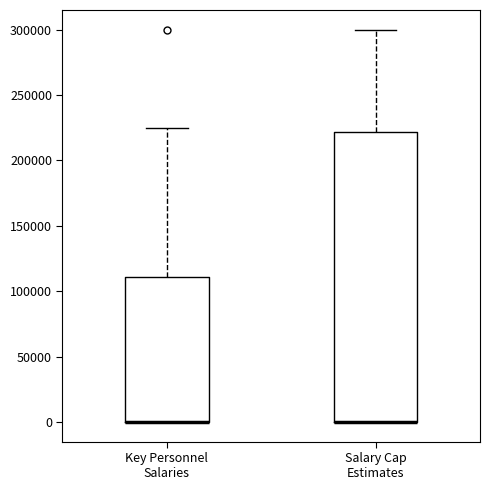

Comparing the boxes themselves (not the whiskers), which one is the tallest?

Salary Cap Estimates